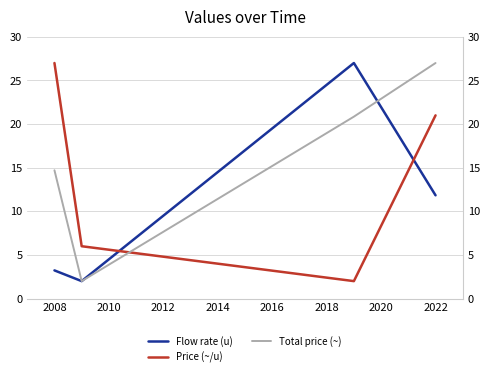

What is the highest value of the Flow rate (u) series?

27.0